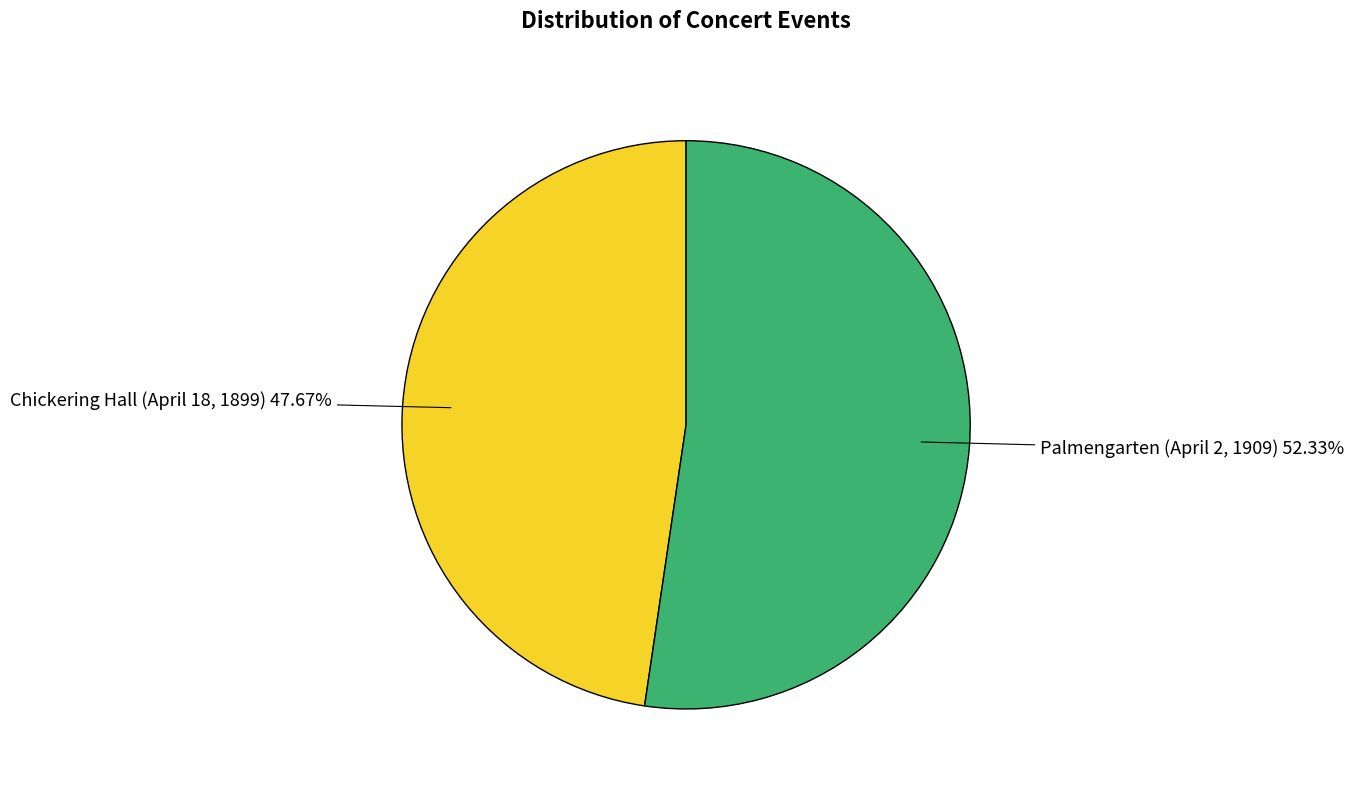

Rank the categories by value from lowest to highest.

Chickering Hall (April 18, 1899), Palmengarten (April 2, 1909)